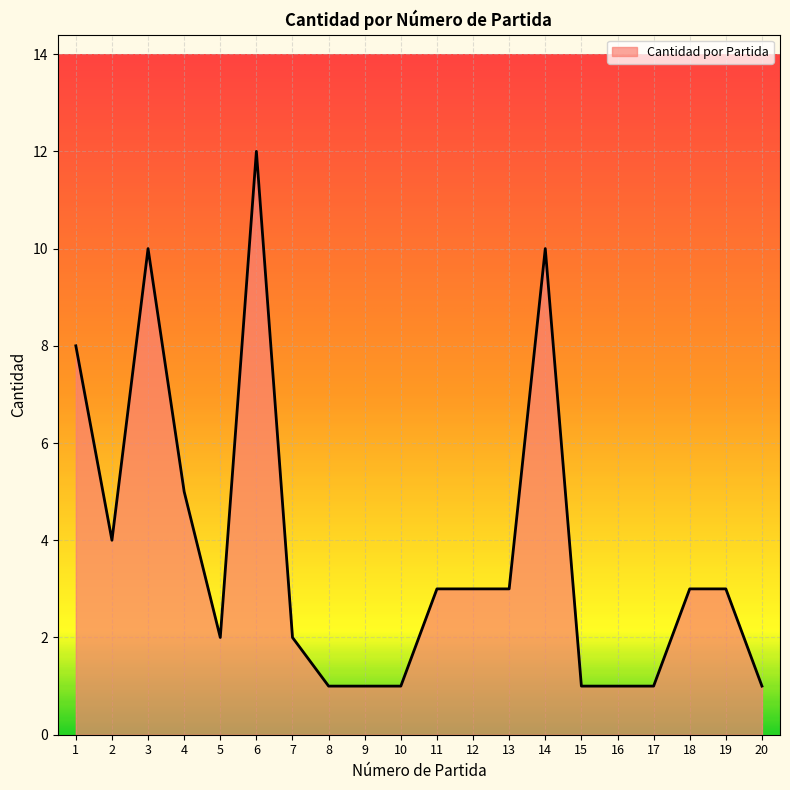

How many lines are shown in the chart?

1